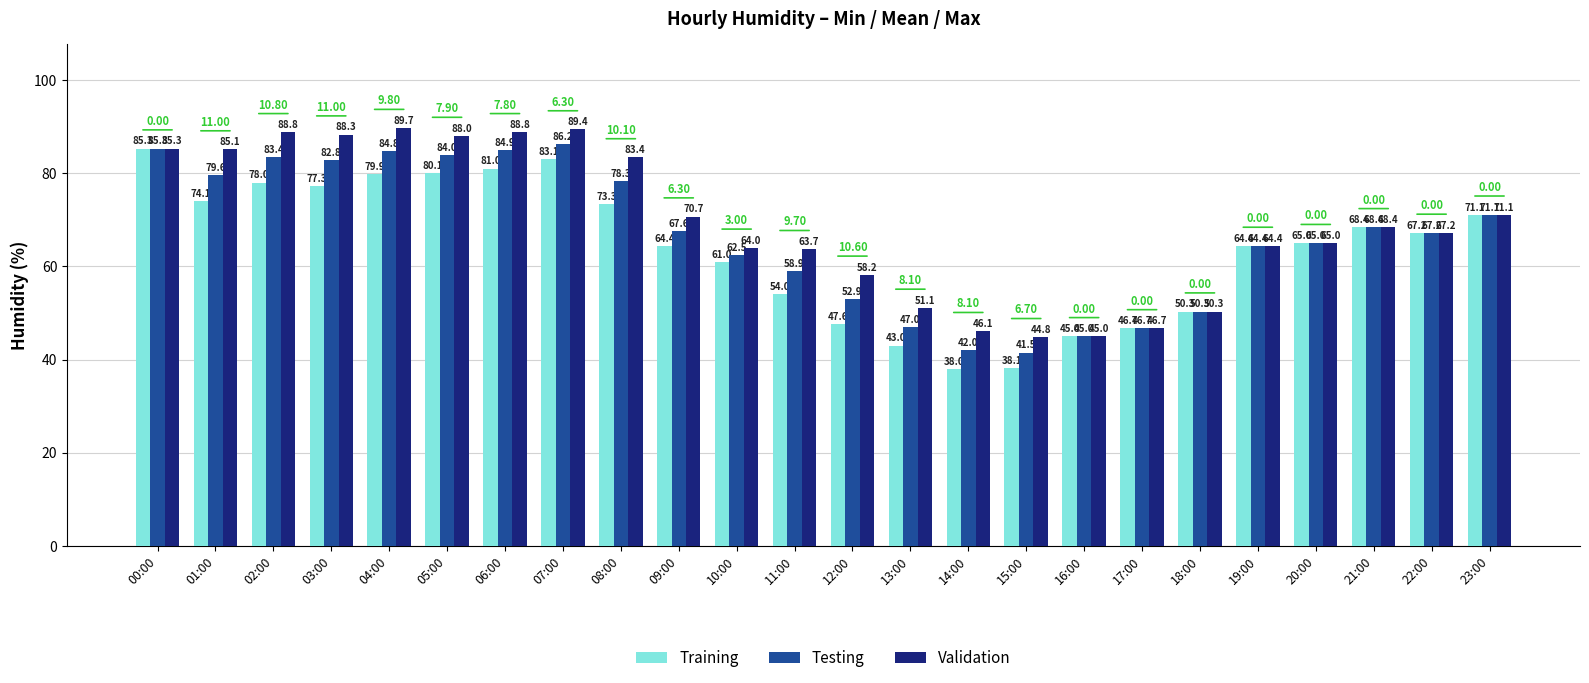

Where is Training nearest to the value 61?

10:00